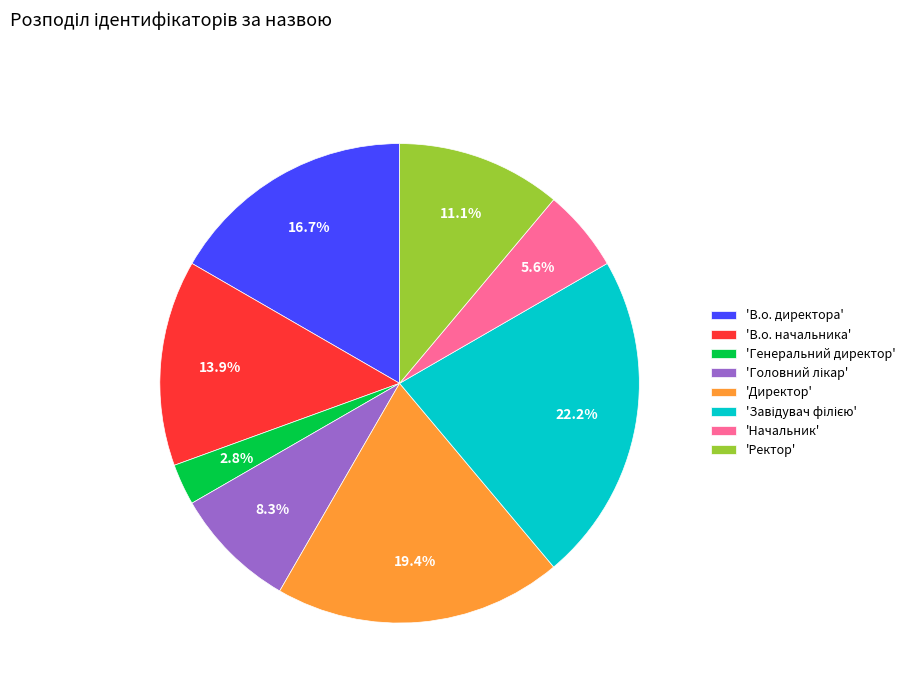

Combined, do 'Генеральний директор' and 'Начальник' account for over 50%?

No